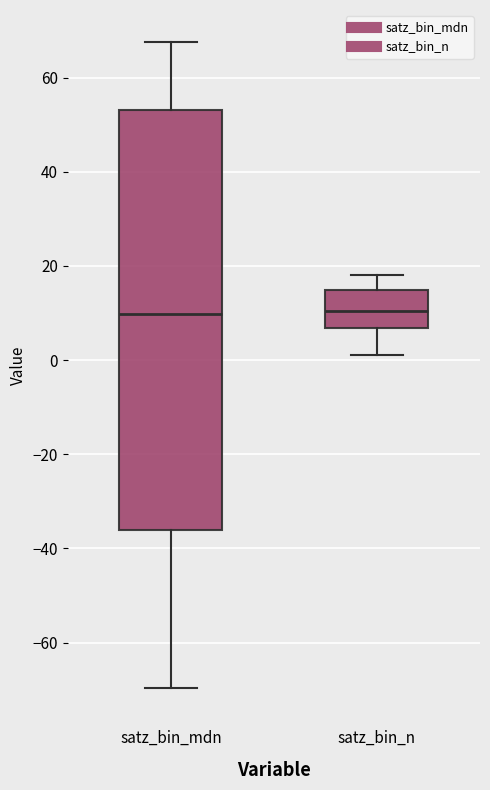

Comparing the boxes themselves (not the whiskers), which one is the tallest?

satz_bin_mdn